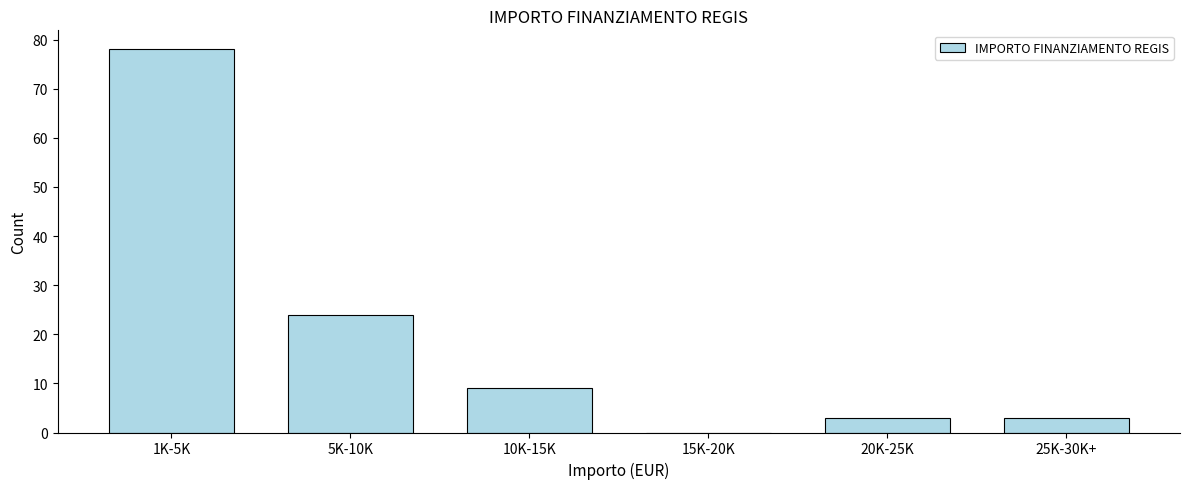

Reading right to left, extract all data points from this chart.

25K-30K+=3	20K-25K=3	15K-20K=0	10K-15K=9	5K-10K=24	1K-5K=78